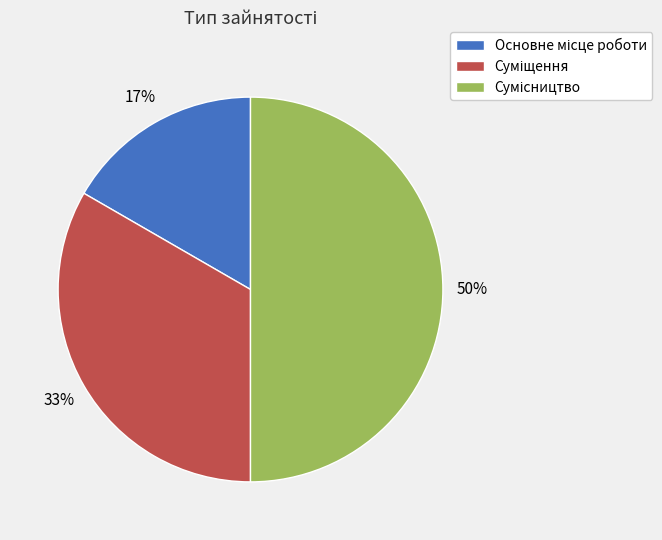

How many slices are in this pie chart?

3